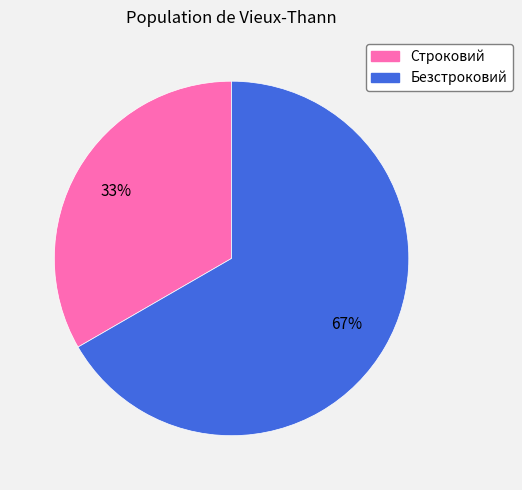

To the nearest percent, what is the combined percentage of Строковий and Безстроковий?

100%